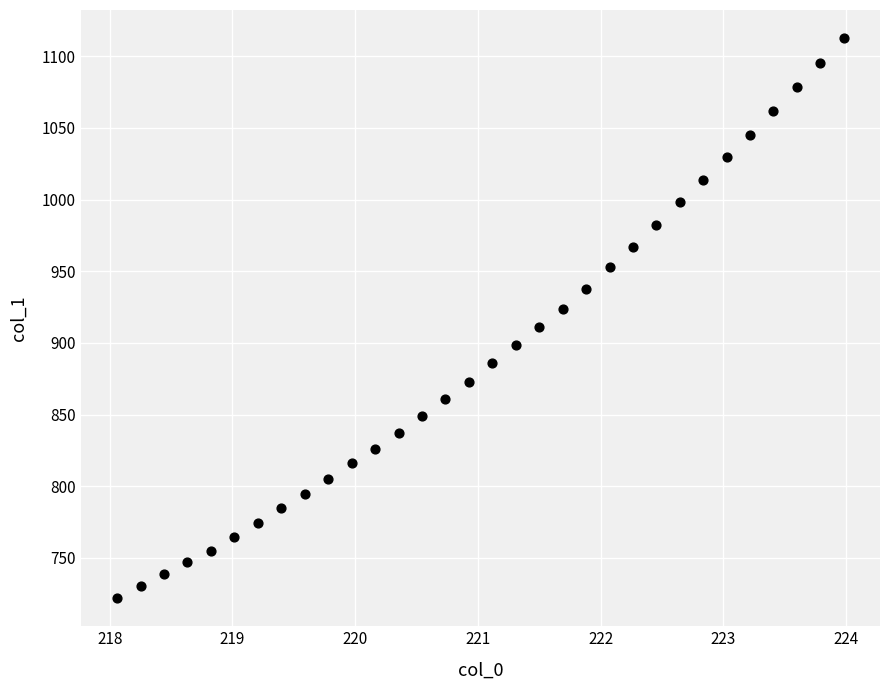

What is the range of X values (max minus min)?

5.9